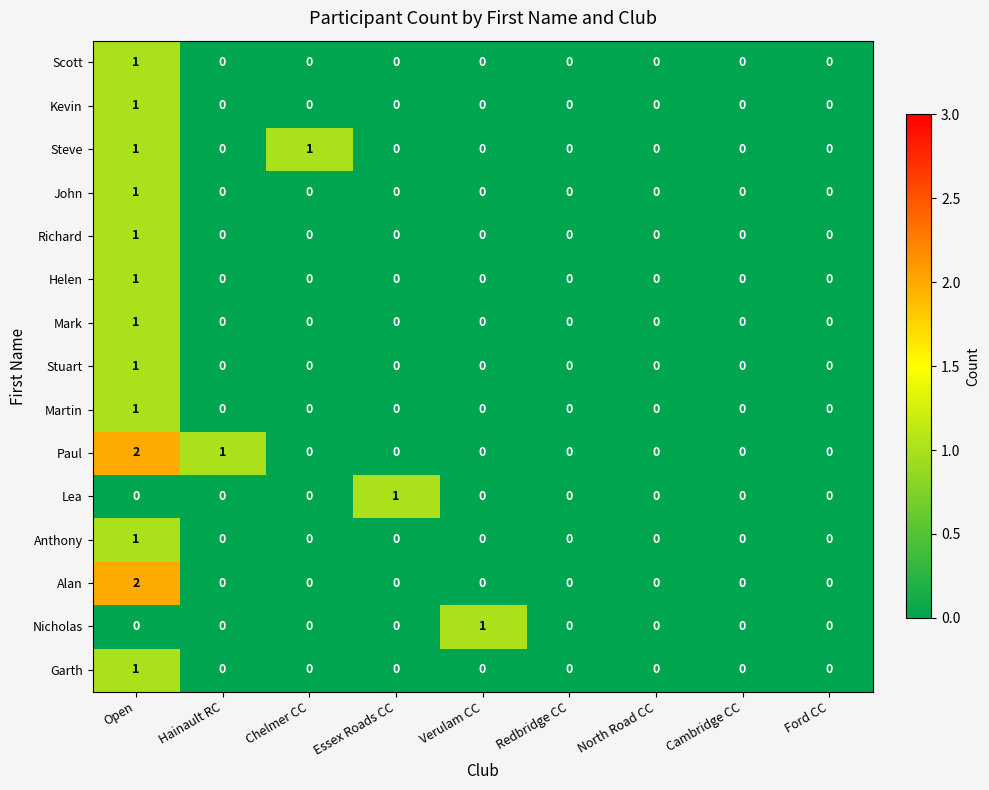

How many Richard values are between 0 and 1?

9